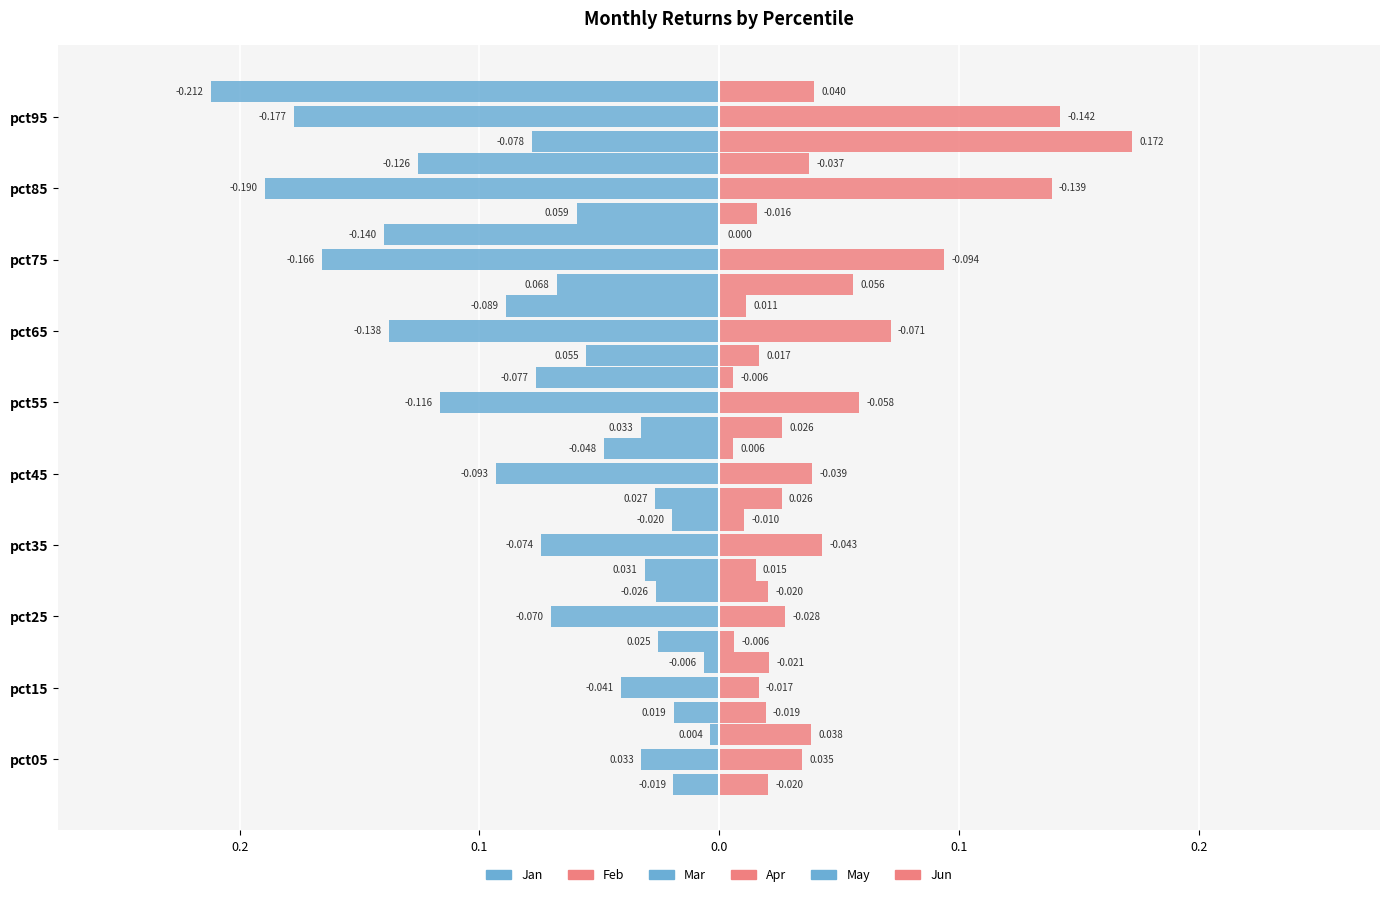

How many bars are there in each group?

6